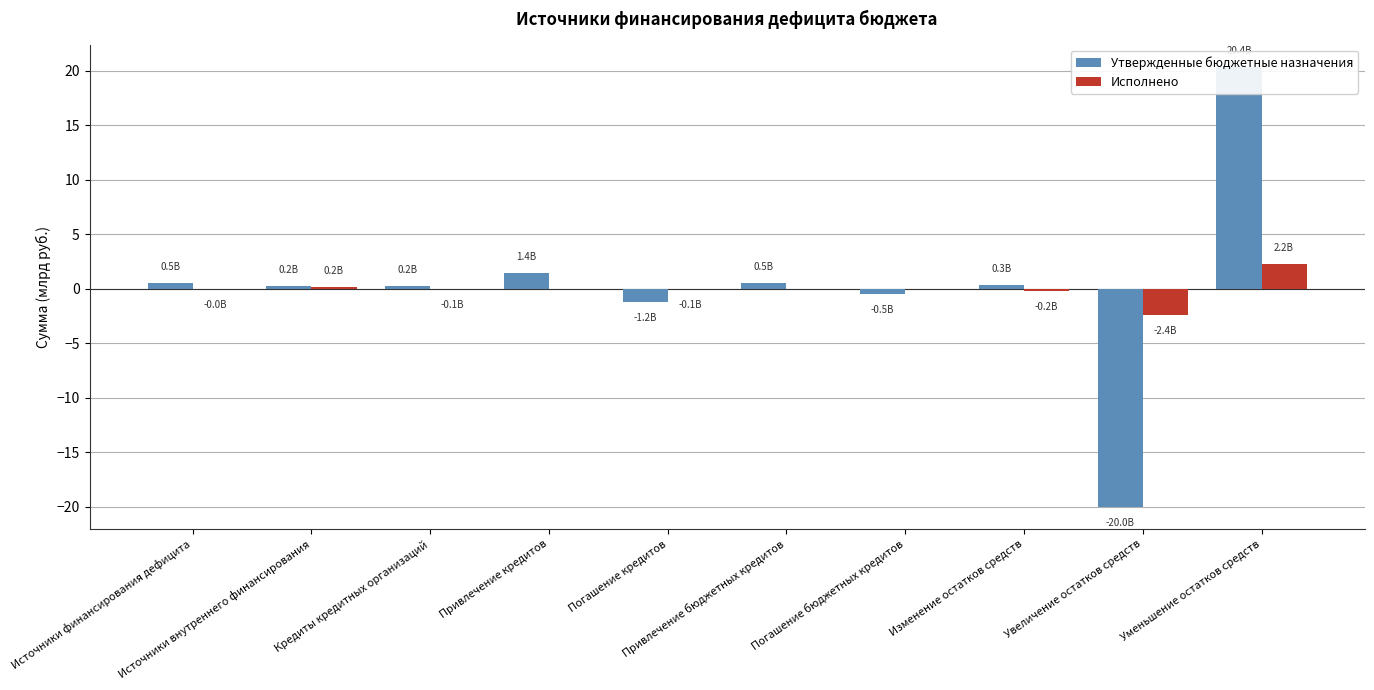

Which has a higher value, Увеличение остатков средств or Источники внутреннего финансирования?

Источники внутреннего финансирования